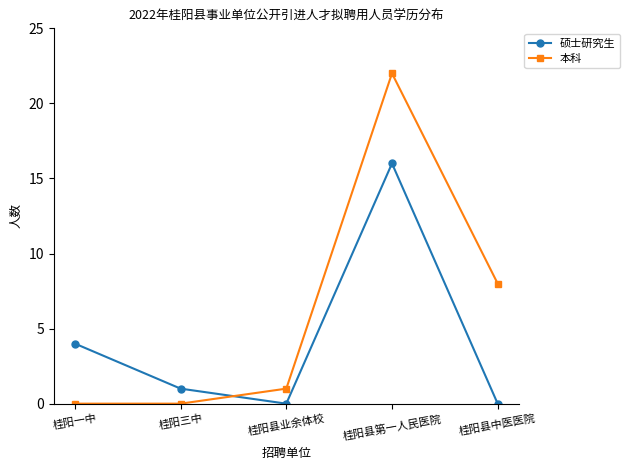

At which label is 本科 closest to 11?

桂阳县中医医院